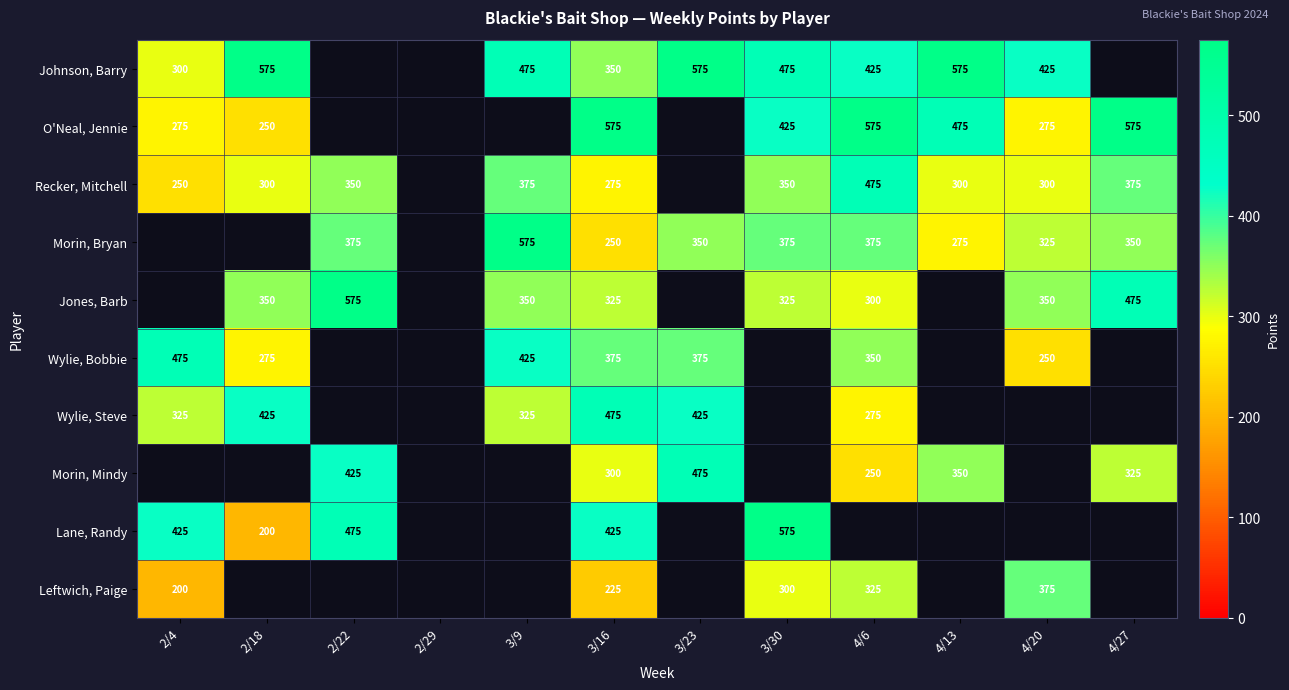

The Wylie, Bobbie series shows 623 at 4/6. True or false?

False